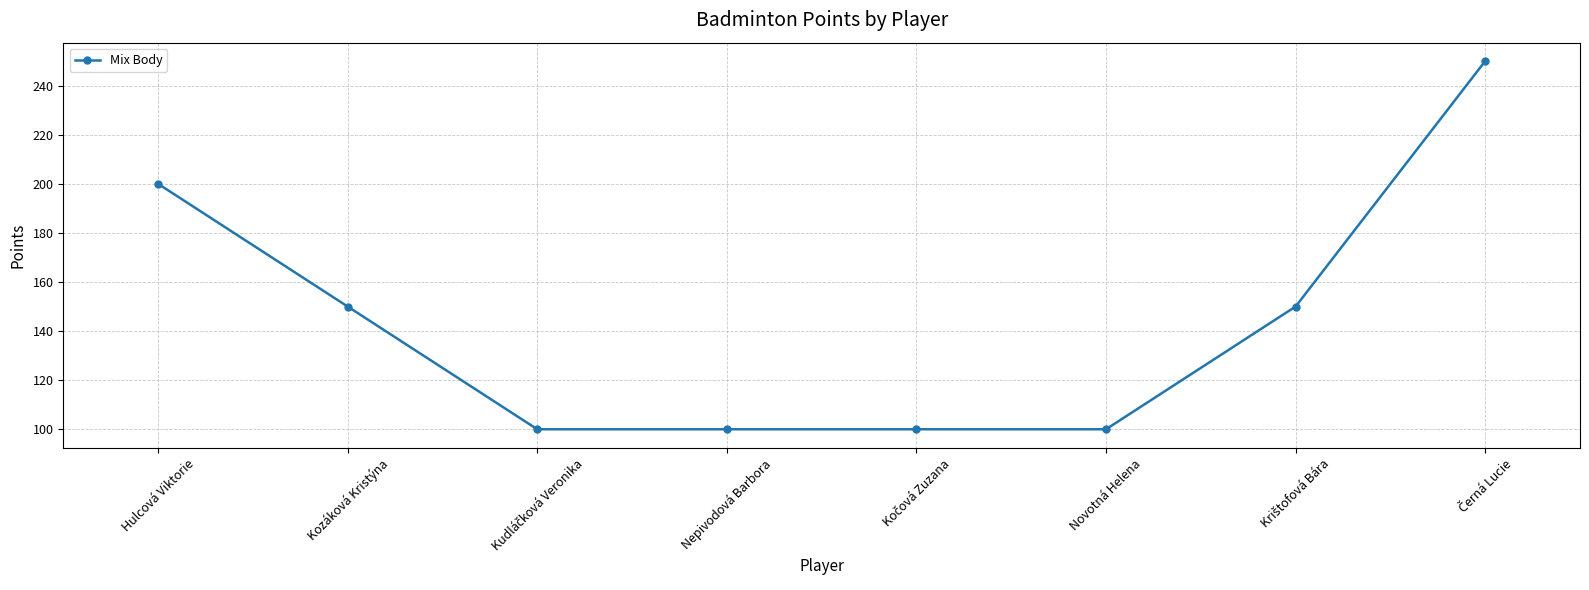

What is the average value?

144